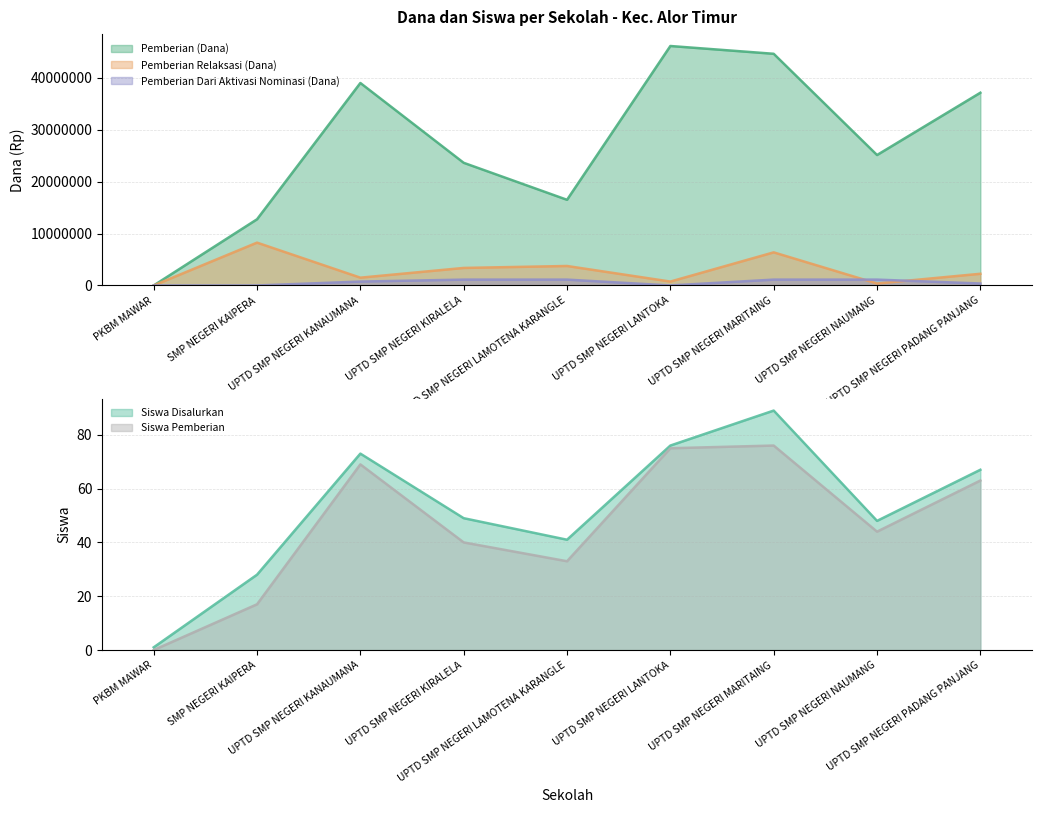

Which series has the widest spread of values?

Pemberian (Dana)